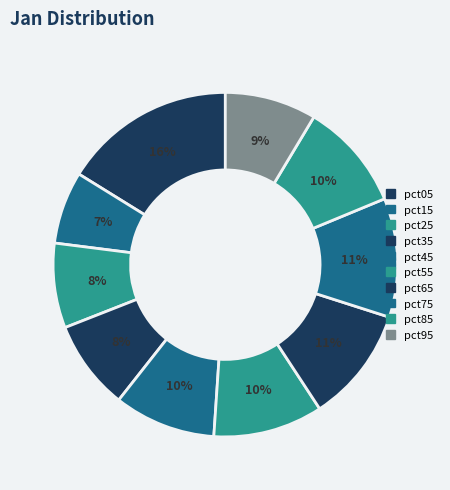

Count the number of slices in the pie.

10